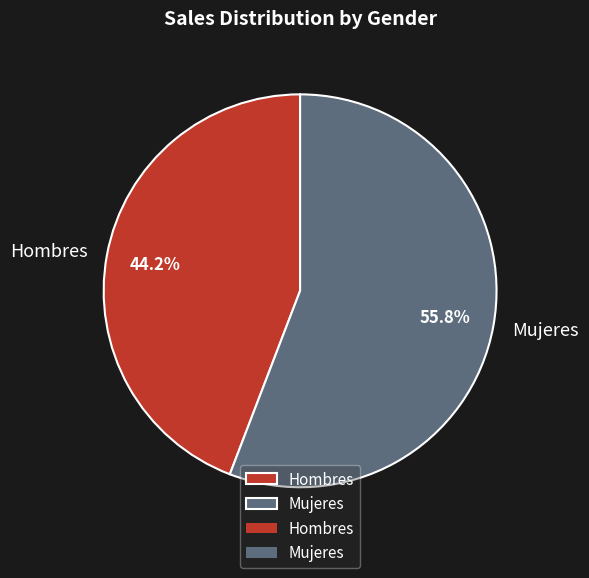

What percentage is the Hombres slice, to the nearest percent?

44%